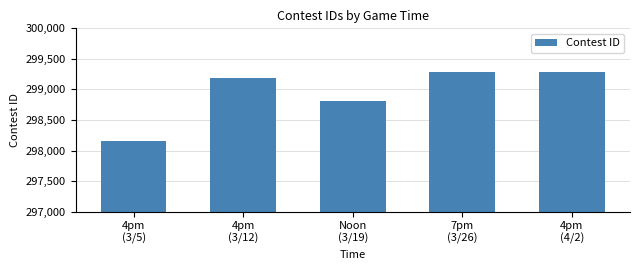

What is the maximum value shown in the chart?

299289